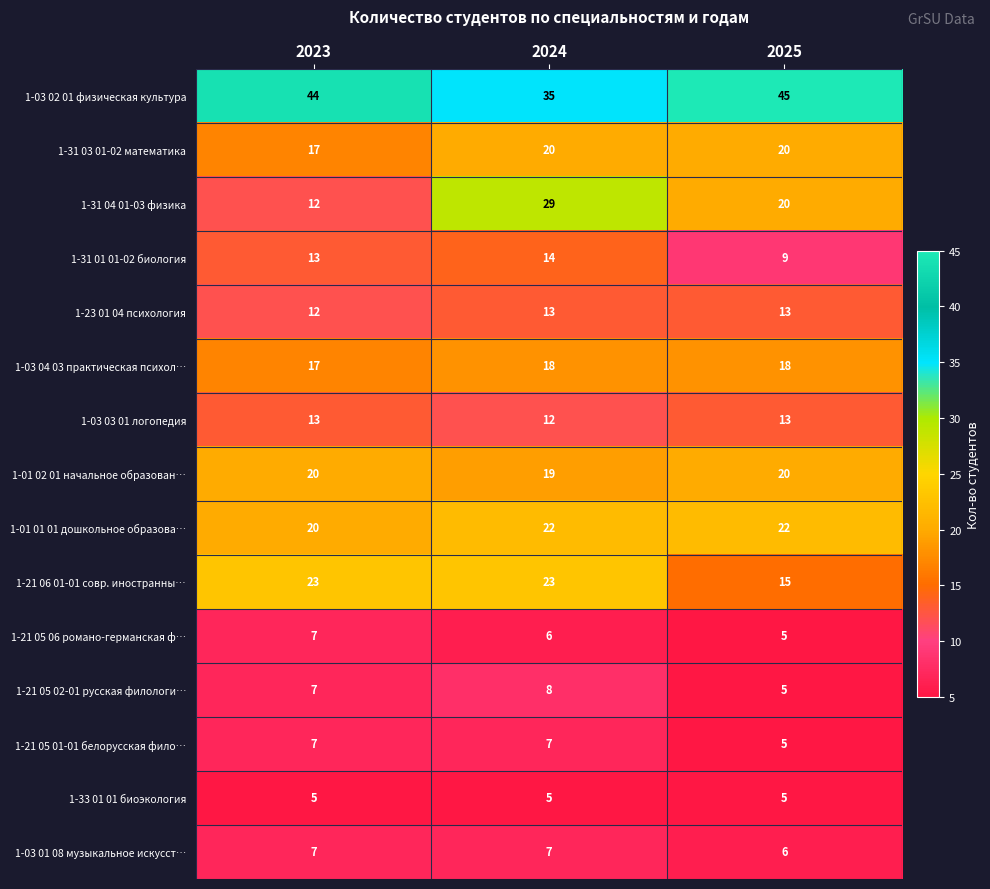

What is the sum of the 1-31 01 01-02 биология values at 2025 and 2023?

22